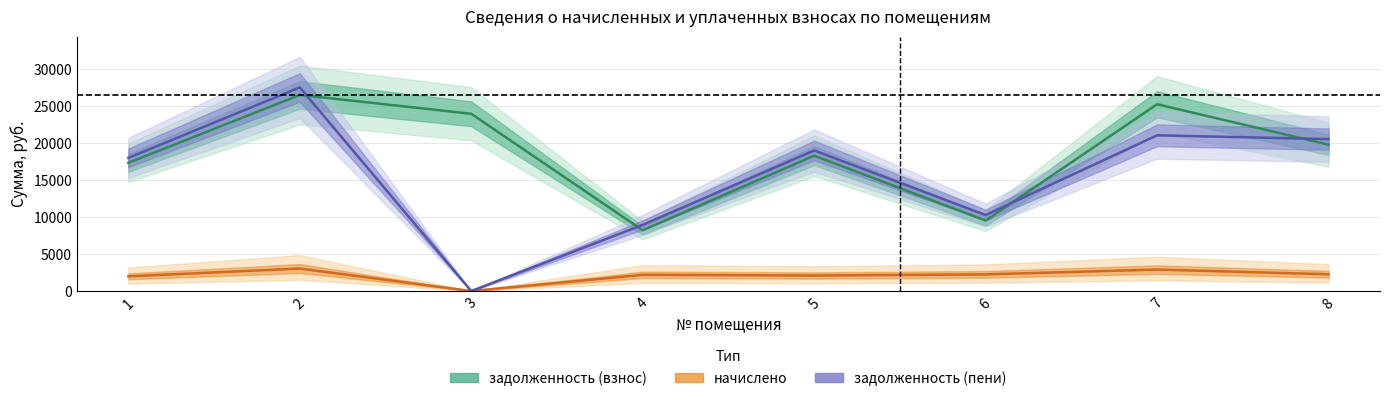

How many values in the начислено series are below 2252?

4